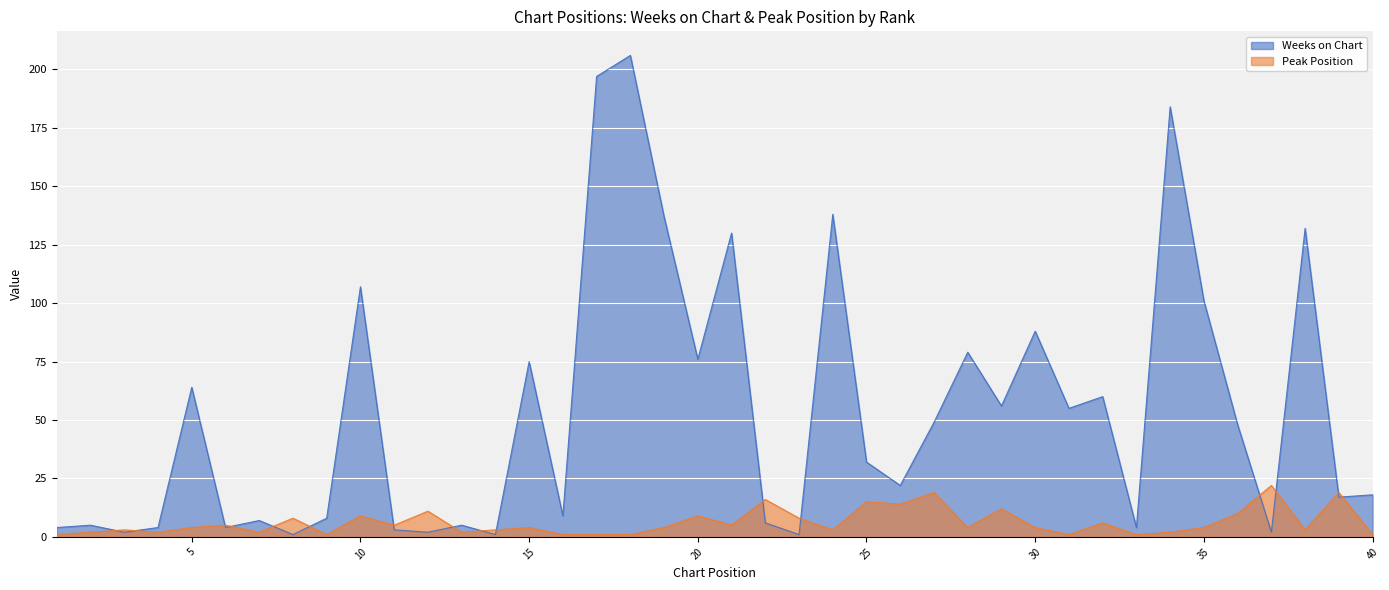

List the series in order of their overall mean, lowest first.

Peak Position, Weeks on Chart